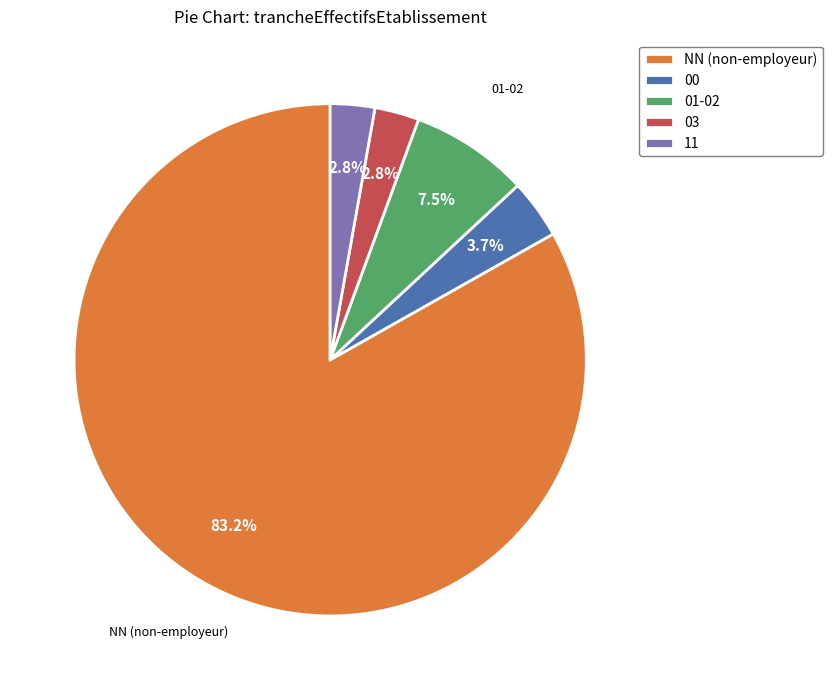

What is the total percentage of NN (non-employeur) and 11?

86.0%